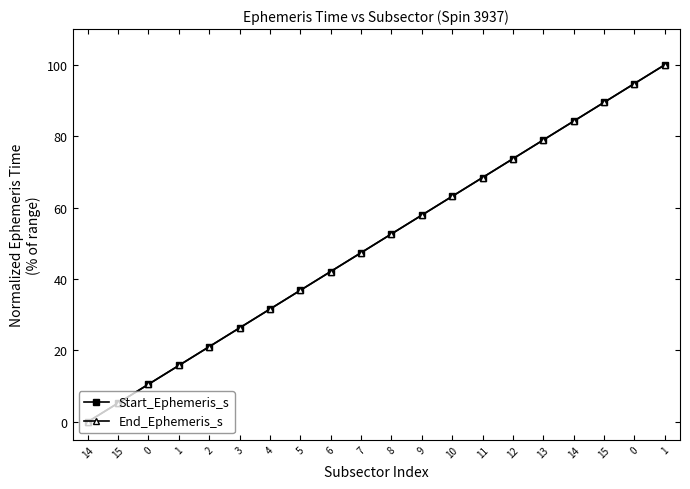

Which series has the largest total across all categories?

Start_Ephemeris_s